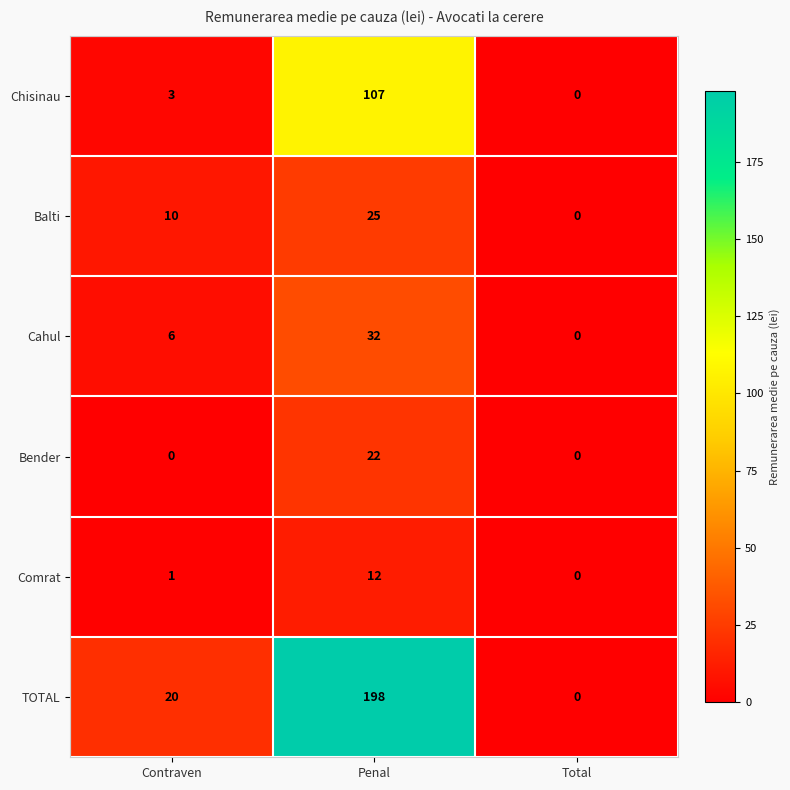

Count the number of data series in this chart.

6